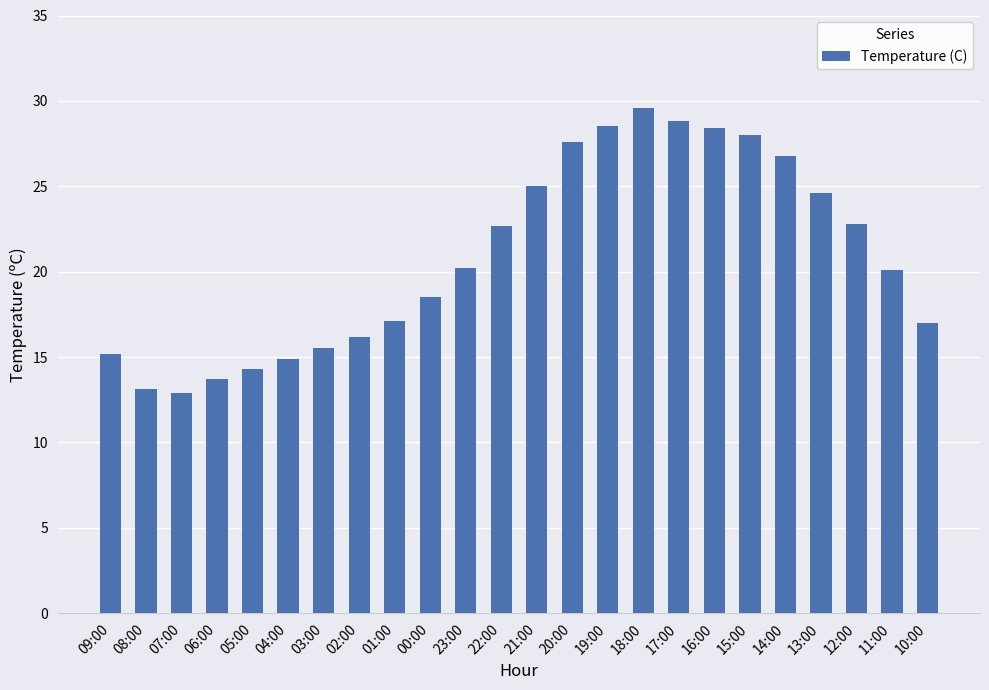

What is the difference between the second highest and second lowest values?

15.7